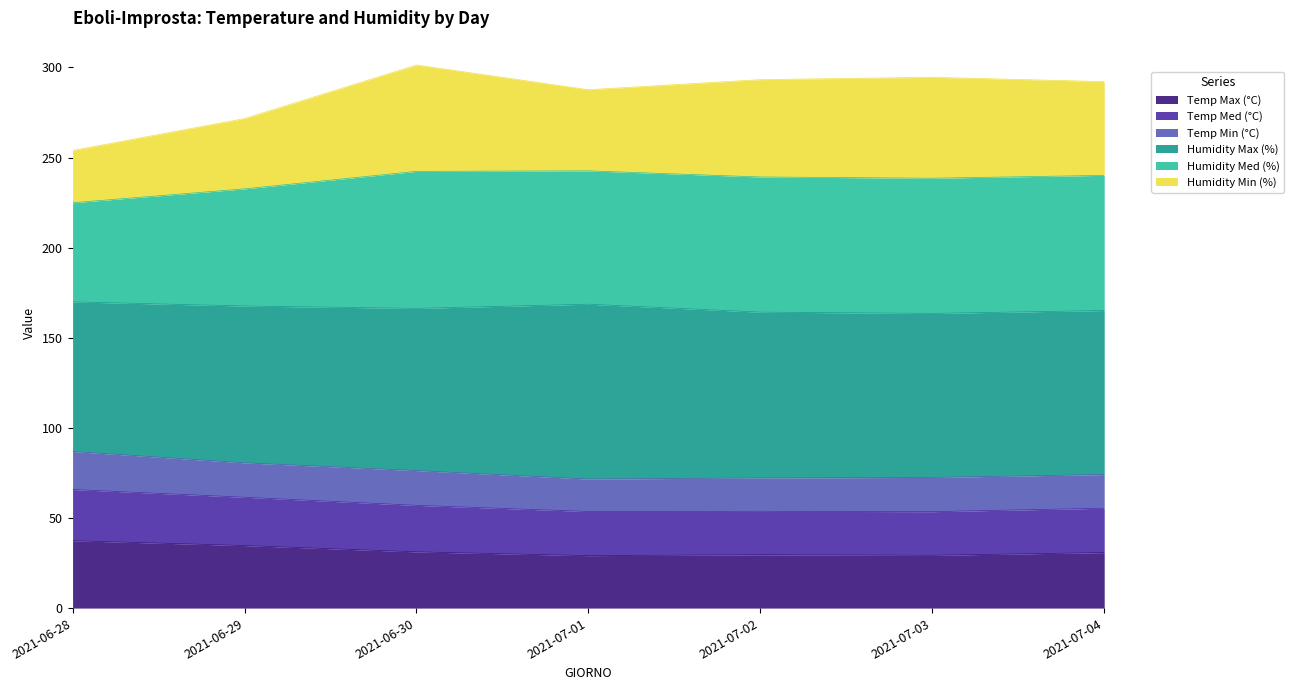

What is the total value across all series at 2021-06-30?

301.3